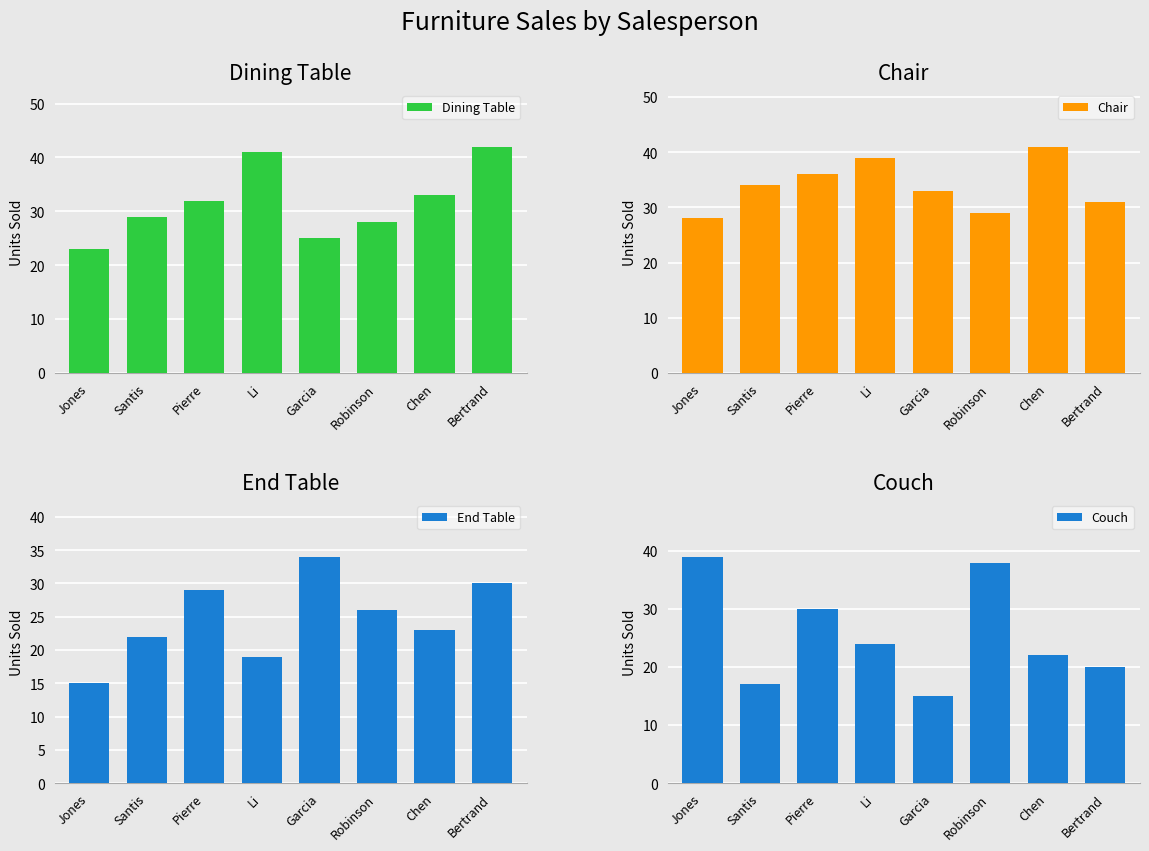

Reading left to right, transcribe all the data shown in this chart.

Dining Table: Jones=23	Santis=29	Pierre=32	Li=41	Garcia=25	Robinson=28	Chen=33	Bertrand=42
Chair: Jones=28	Santis=34	Pierre=36	Li=39	Garcia=33	Robinson=29	Chen=41	Bertrand=31
End Table: Jones=15	Santis=22	Pierre=29	Li=19	Garcia=34	Robinson=26	Chen=23	Bertrand=30
Couch: Jones=39	Santis=17	Pierre=30	Li=24	Garcia=15	Robinson=38	Chen=22	Bertrand=20